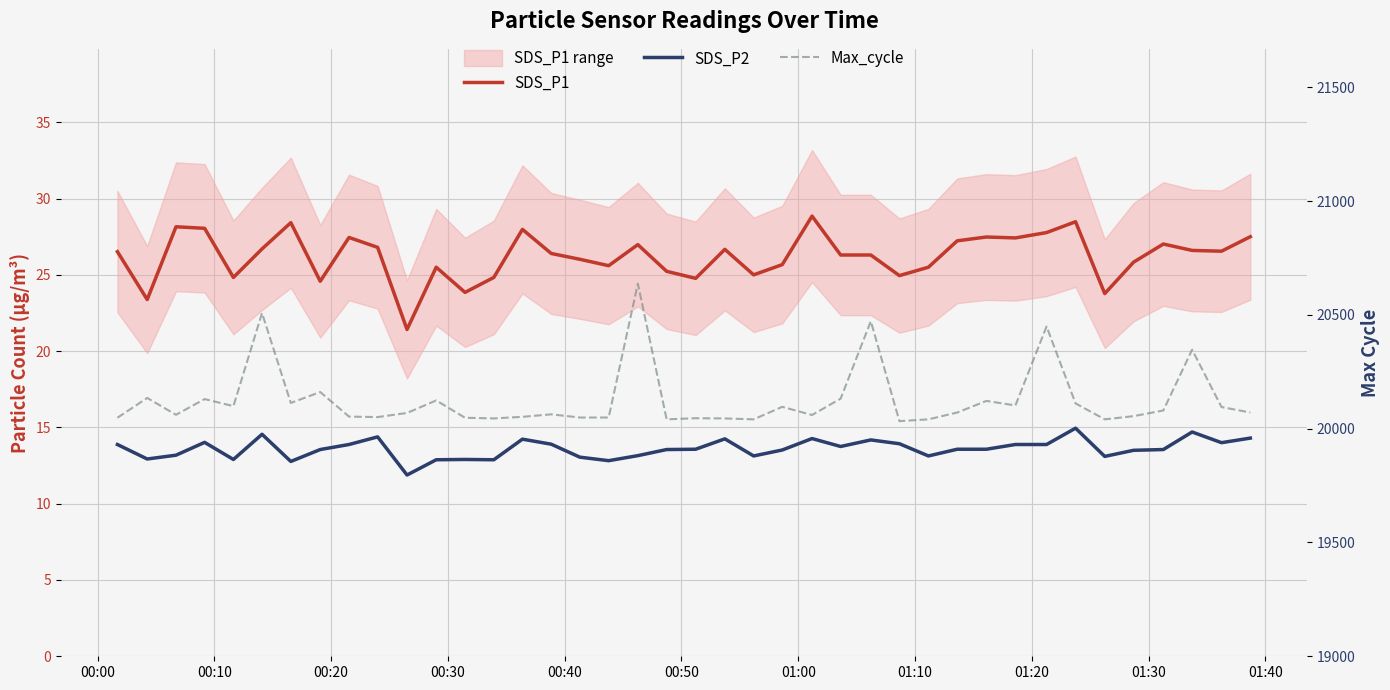

The SDS_P2 series shows 4.5 at 15. True or false?

False